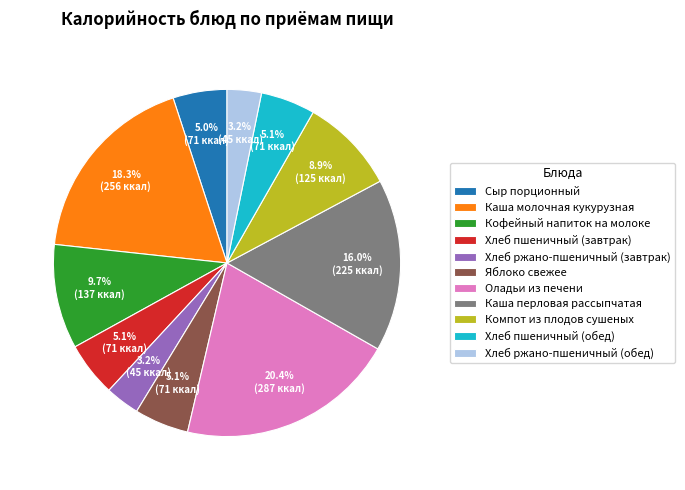

To the nearest percent, what portion does Оладьи из печени represent?

20%